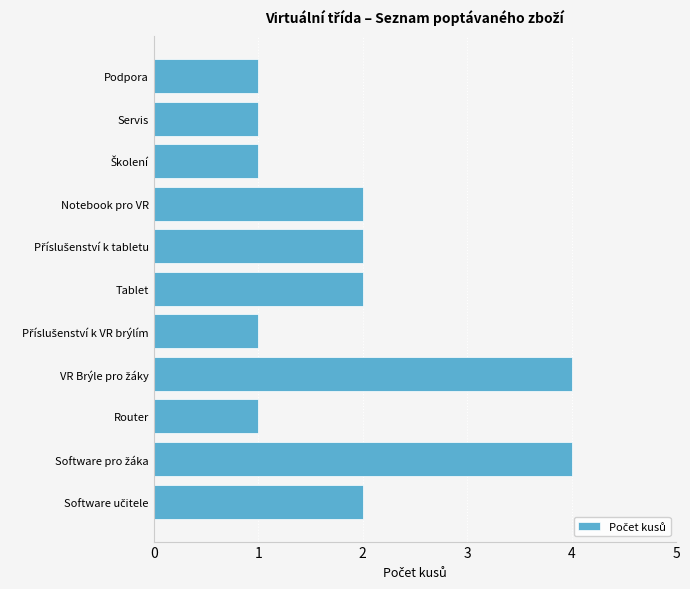

What is the ratio of the value at Notebook pro VR to the value at Servis?

2.0